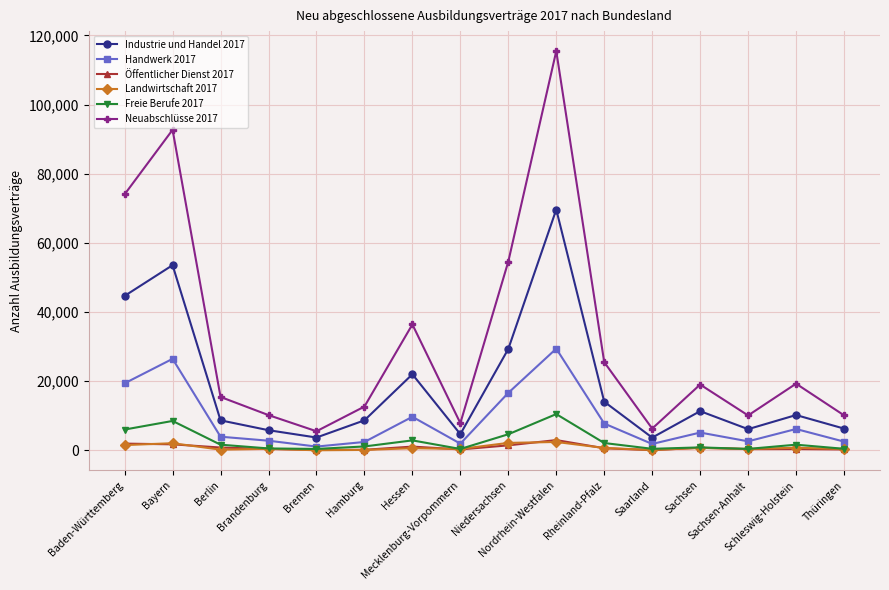

Which series has the widest spread of values?

Neuabschlüsse 2017